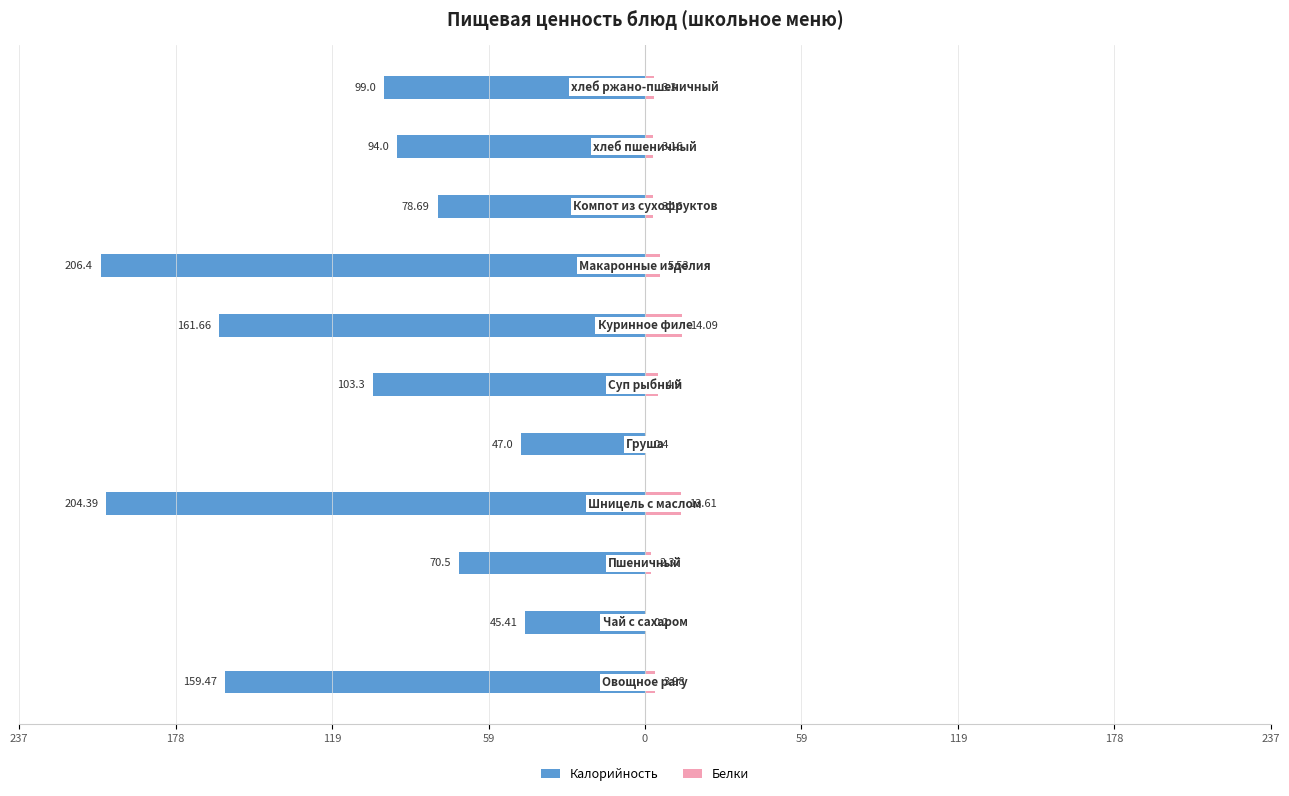

How many groups of bars are there?

11